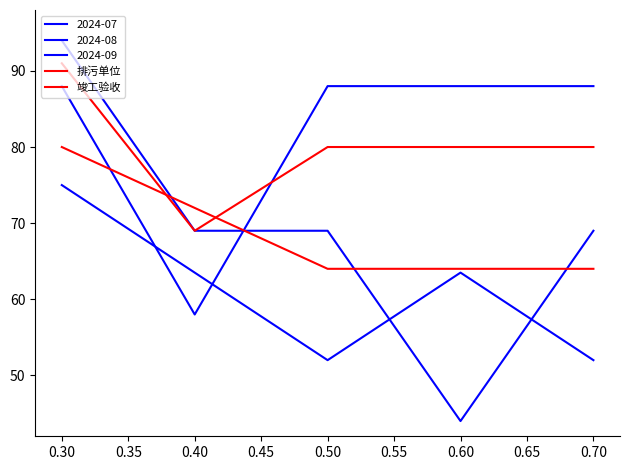

How many lines are shown in the chart?

5